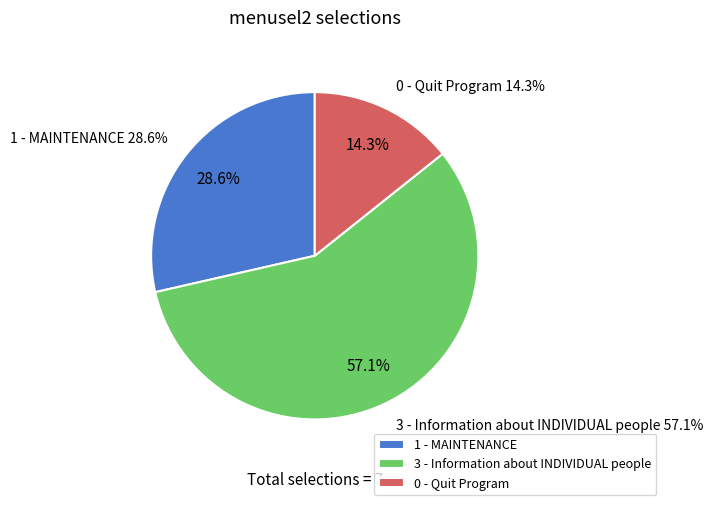

Is there a majority slice in this chart?

Yes